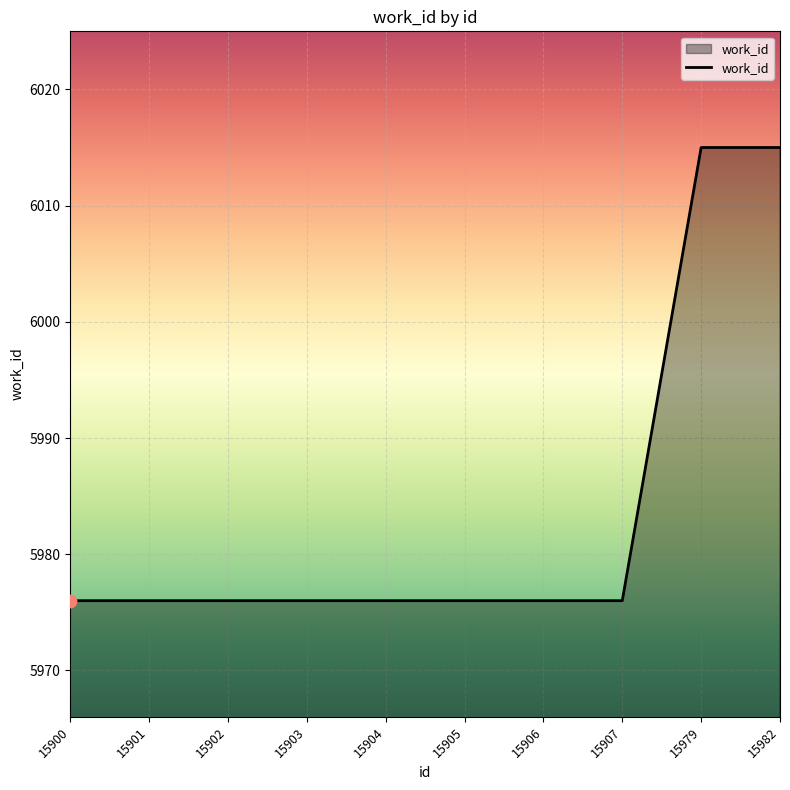

What is the change in value from 15905 to 15982?

+39